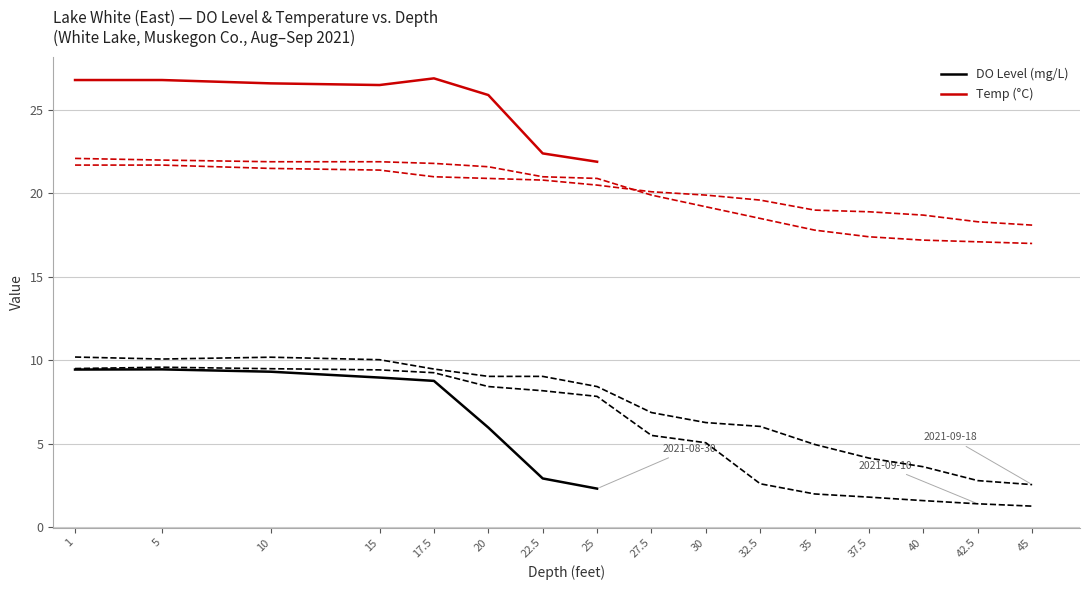

What is the average value of the Temp (°C) series?

25.5